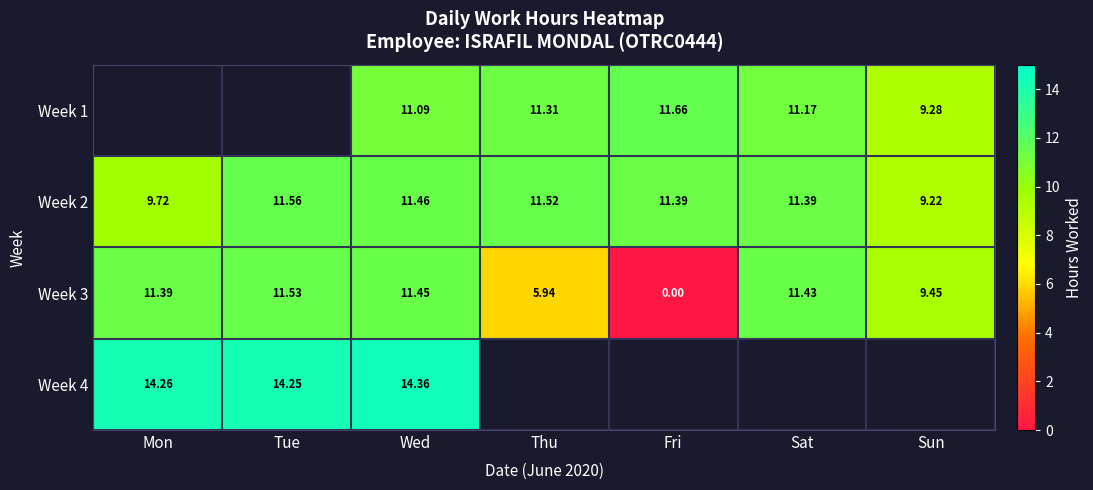

What is the greatest value displayed?

14.4